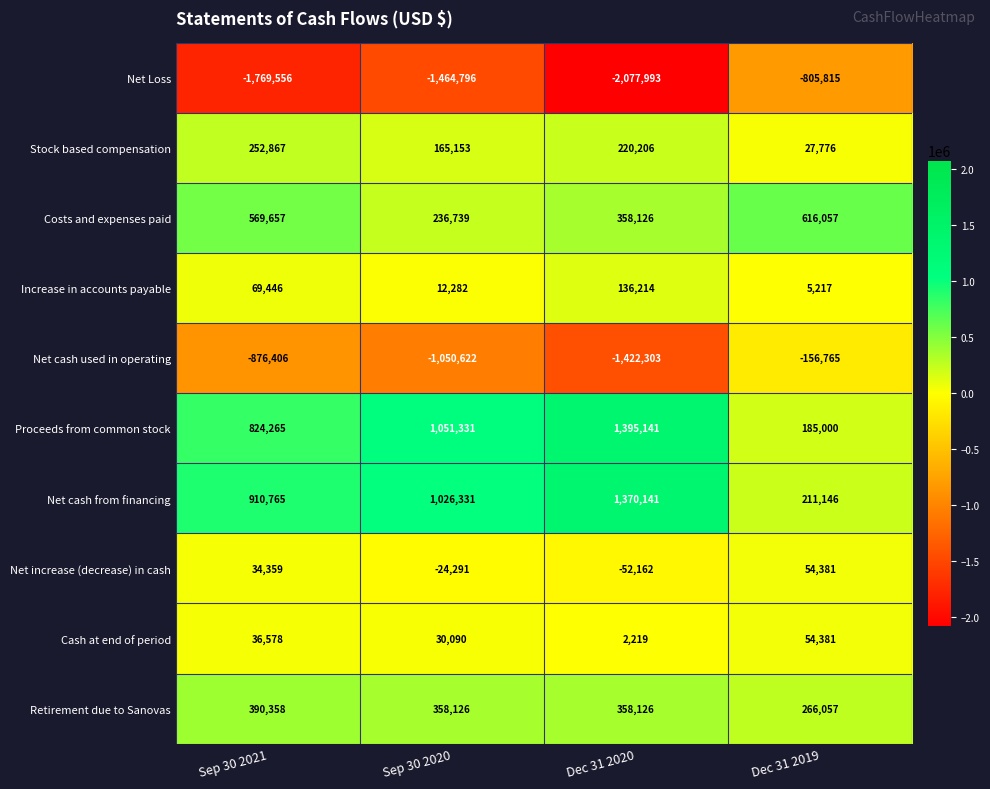

Is the value of Net increase (decrease) in cash at Dec 31 2019 greater than the value of Costs and expenses paid at Sep 30 2020?

No